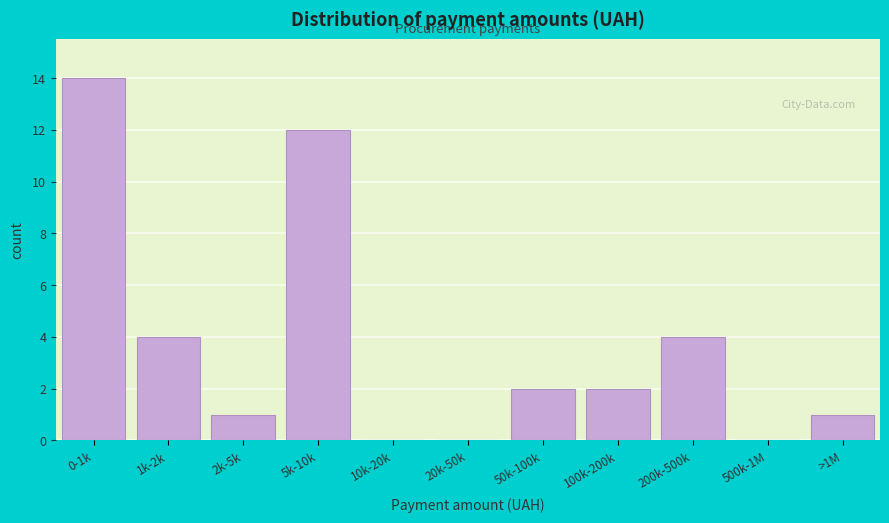

Reading right to left, extract all data points from this chart.

>1M=1	500k-1M=0	200k-500k=4	100k-200k=2	50k-100k=2	20k-50k=0	10k-20k=0	5k-10k=12	2k-5k=1	1k-2k=4	0-1k=14